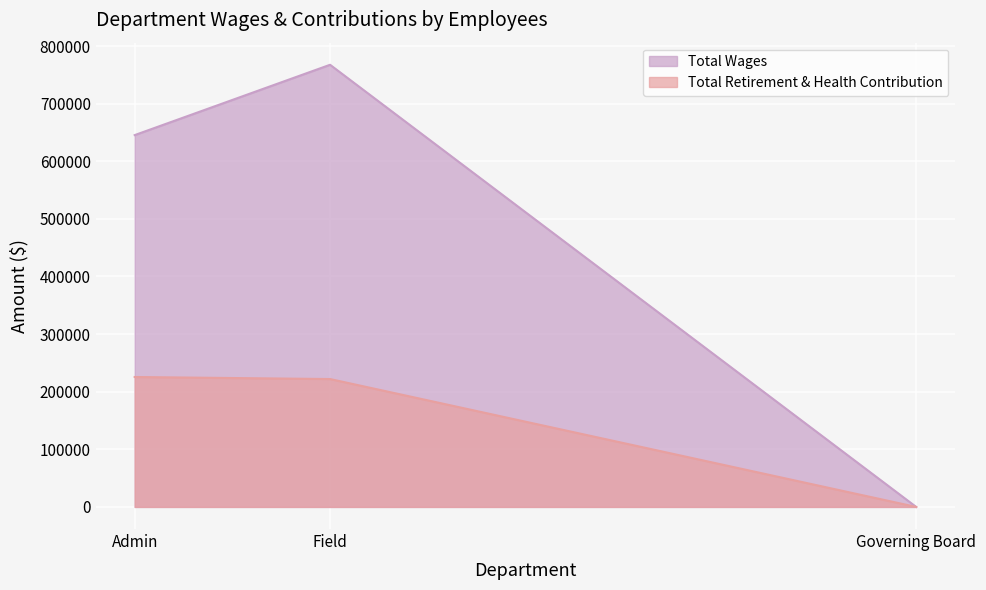

How many lines are shown in the chart?

2